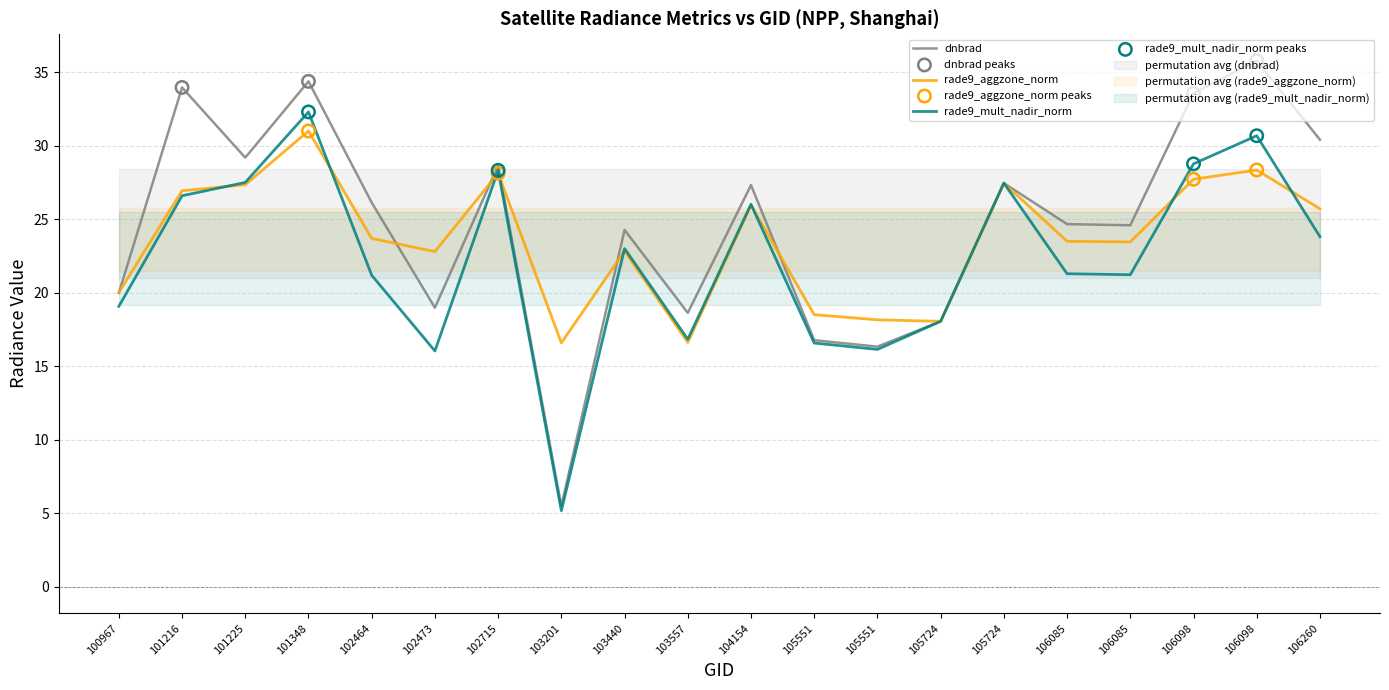

What are all the series names shown in the legend?

dnbrad, rade9_aggzone_norm, rade9_mult_nadir_norm